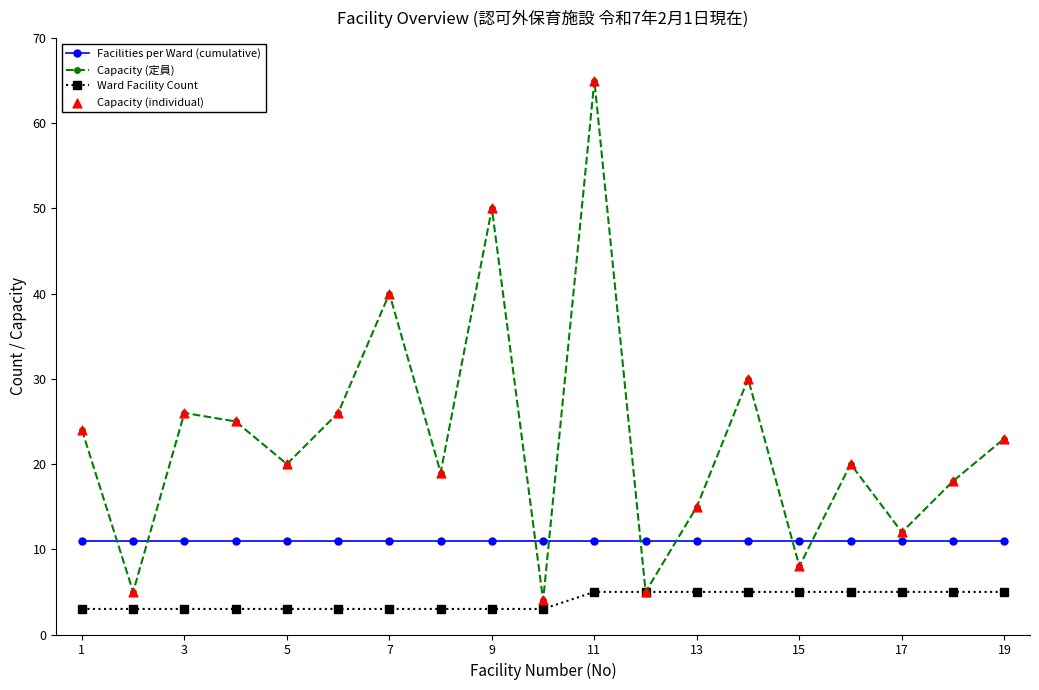

At how many categories does at least one series exceed 55?

1